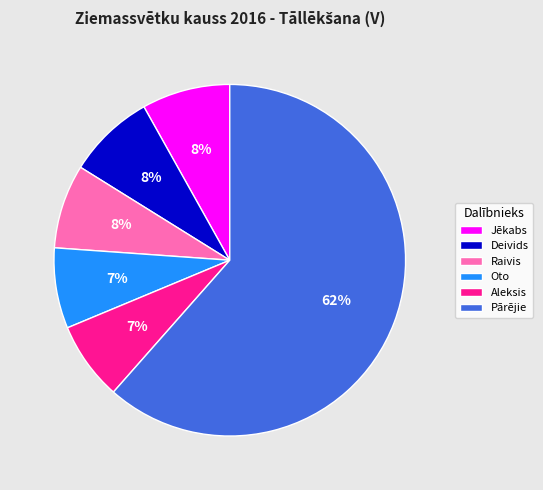

What is the largest slice in the pie chart?

Pārējie